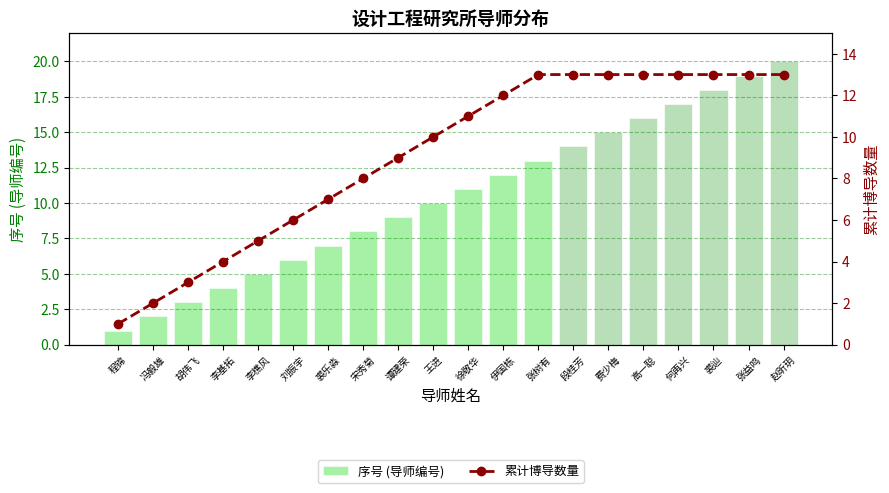

How many categories are shown in the chart?

20